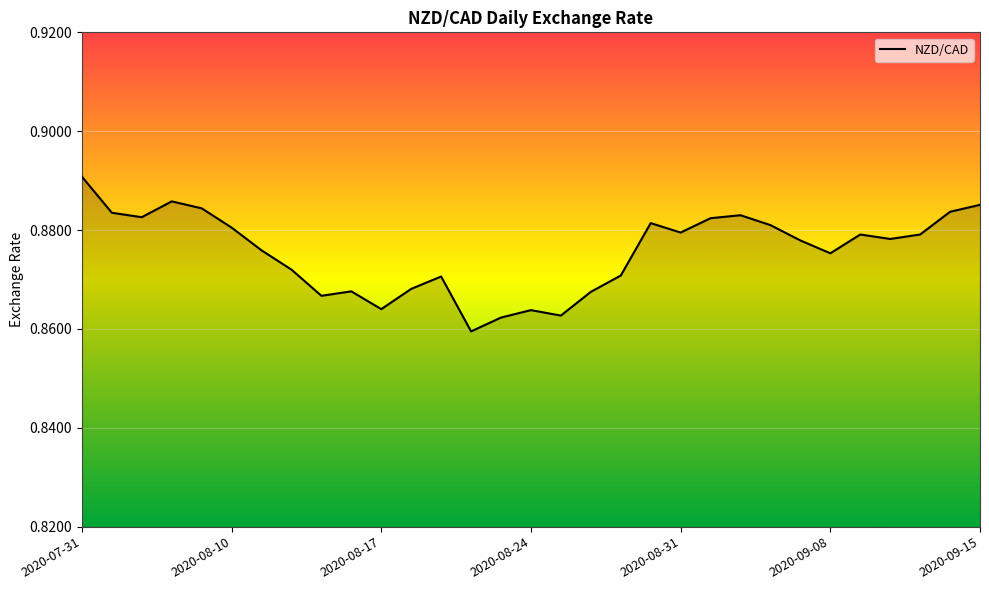

The value at 2020-07-31 is 1.4. True or false?

False